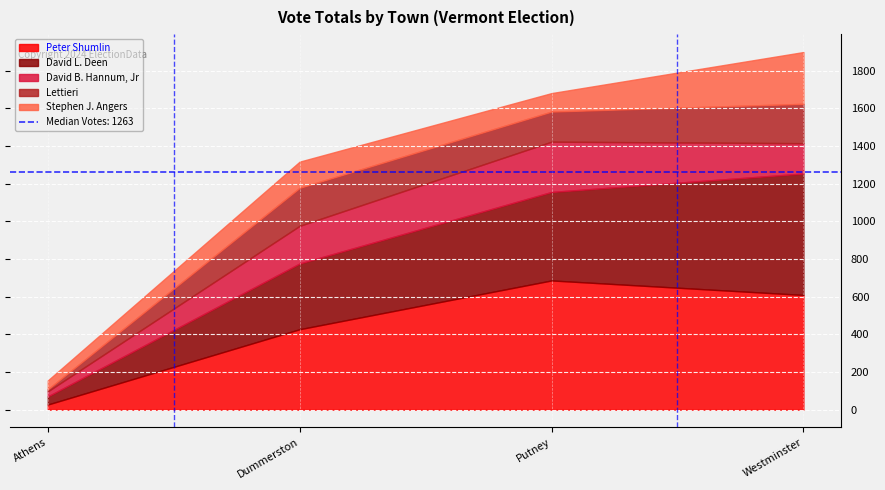

Where does the Stephen J. Angers series first go above 139?

Westminster